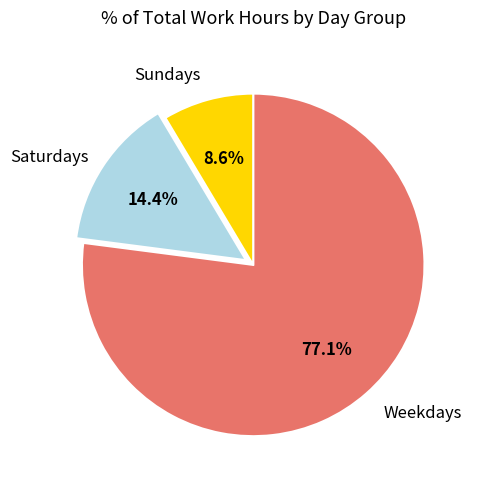

Is there a majority slice in this chart?

Yes